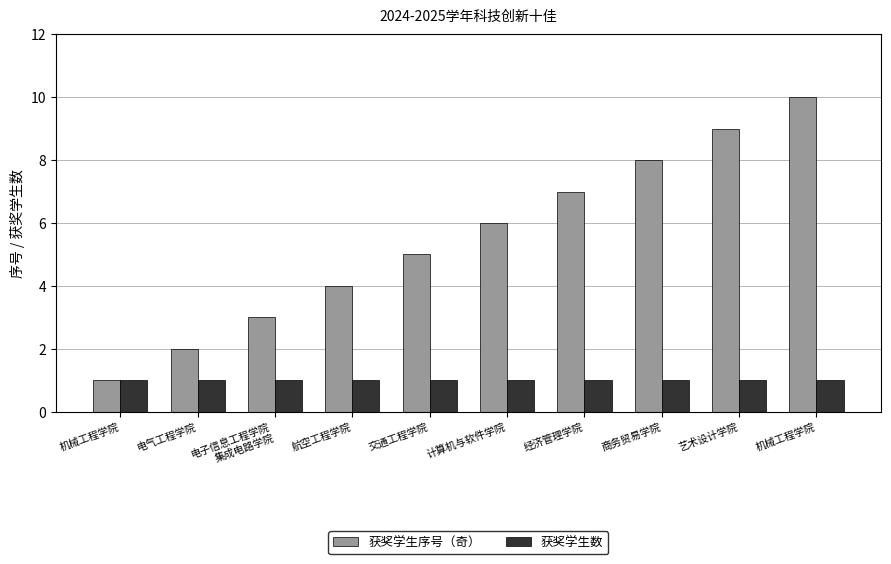

How many bars are there in each group?

2